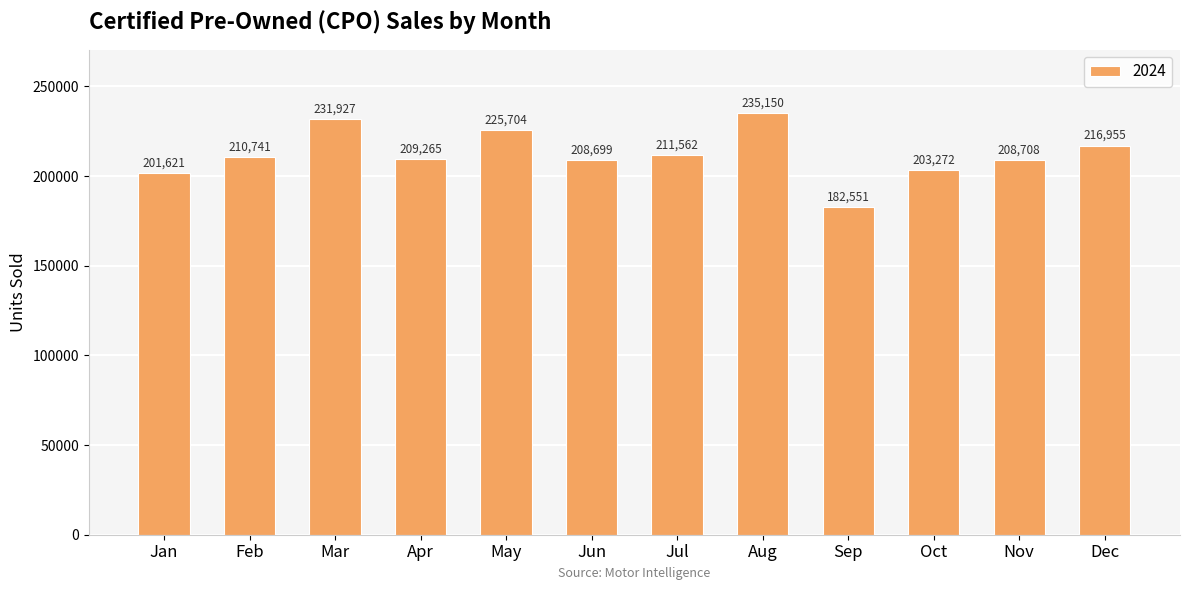

Read the value at Nov.

208708